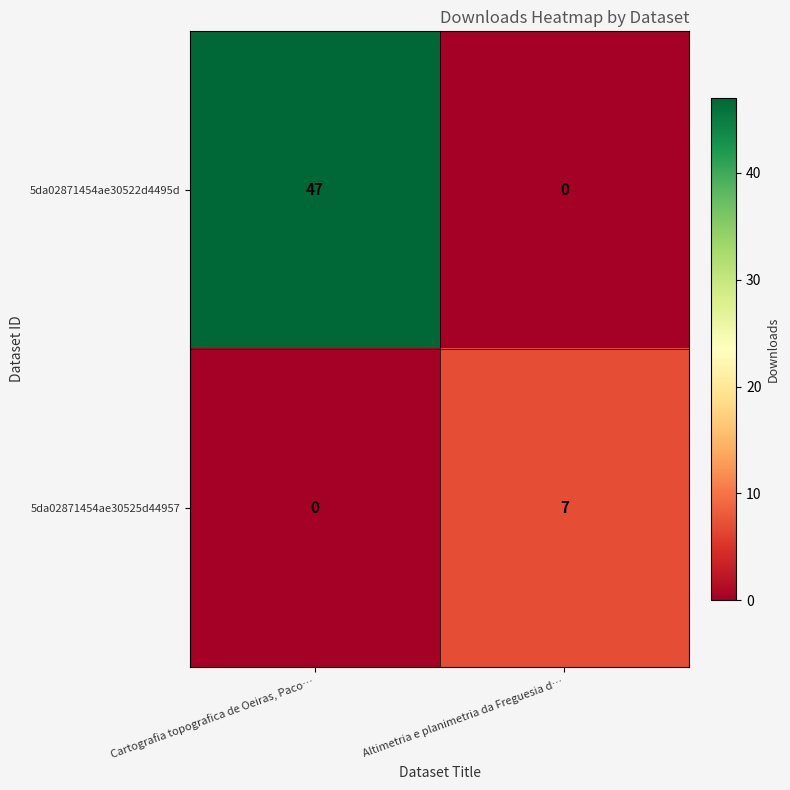

What is the sum of the 5da02871454ae30525d44957 values at Cartografia topografica de Oeiras, Paco… and Altimetria e planimetria da Freguesia d…?

7